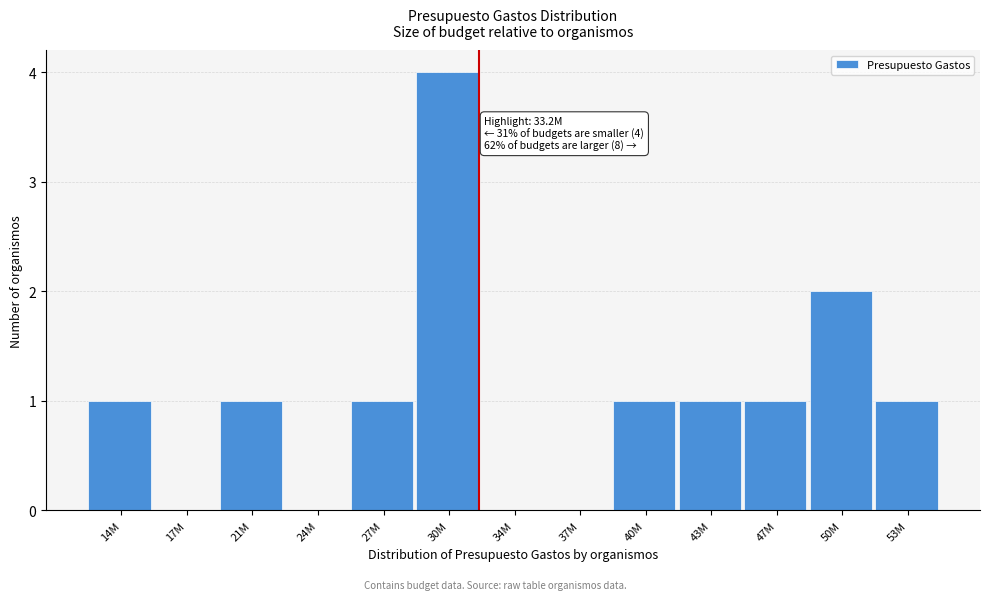

Reading left to right, extract all data points from this chart.

14M=1	17M=0	21M=1	24M=0	27M=1	30M=4	34M=0	37M=0	40M=1	43M=1	47M=1	50M=2	53M=1